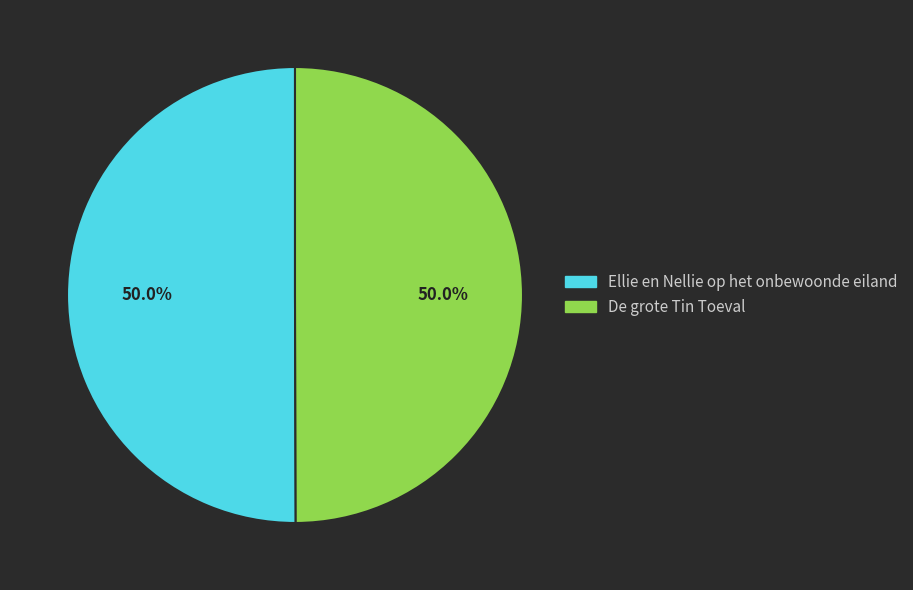

To the nearest percent, what portion does Ellie en Nellie op het onbewoonde eiland represent?

50%